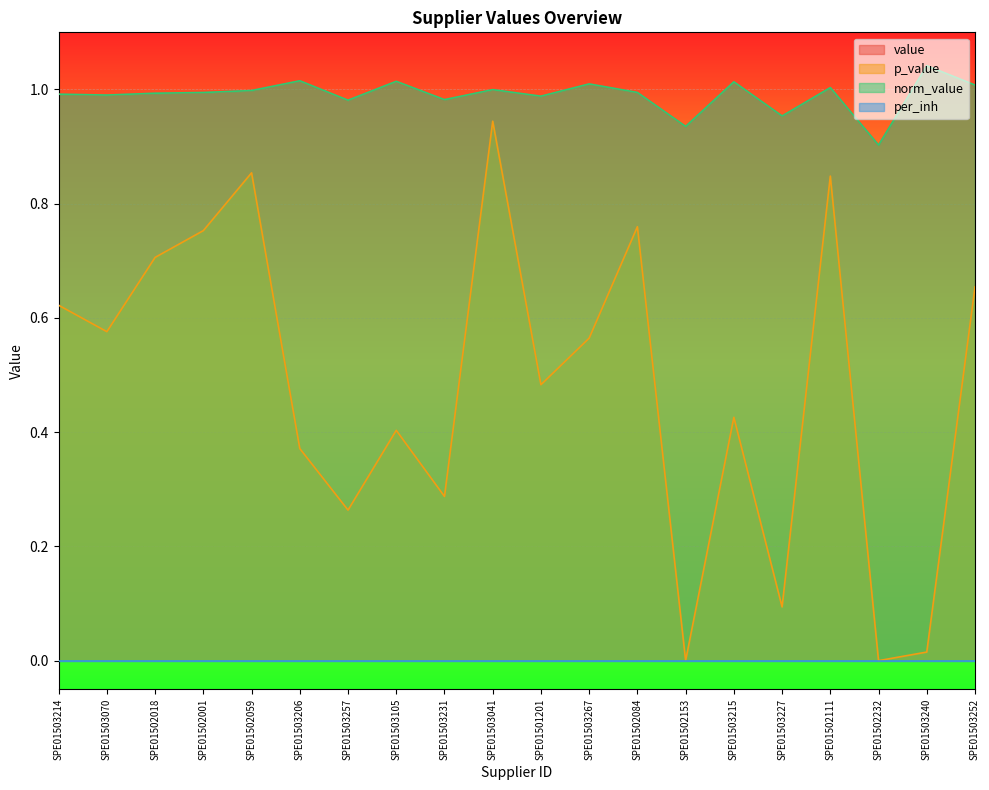

Which series has the largest total across all categories?

value